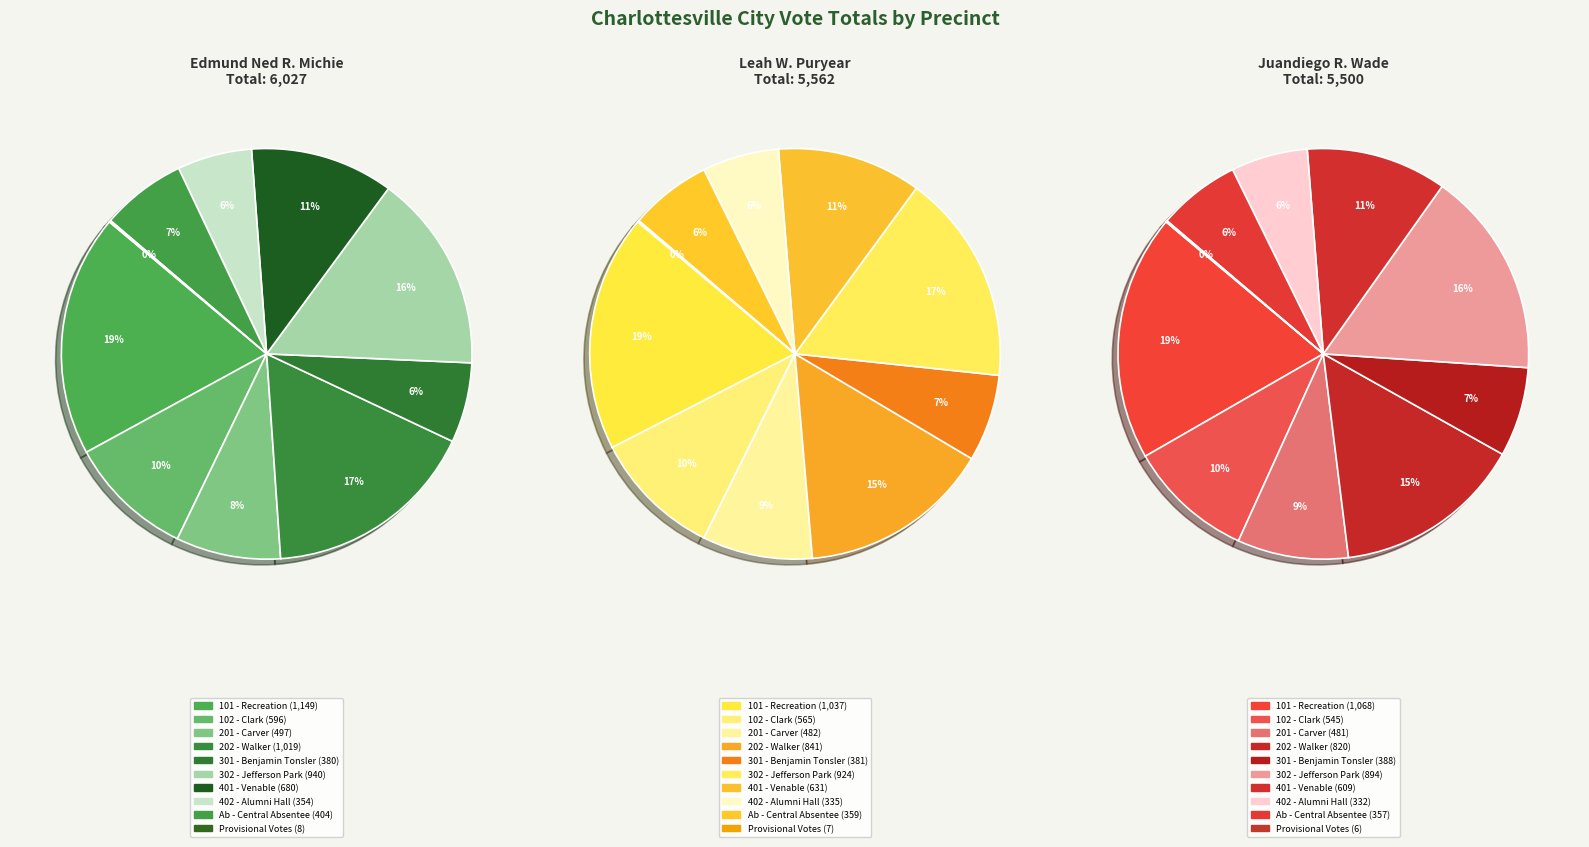

To the nearest percent, what is the difference between the largest and smallest slice percentages?

19%